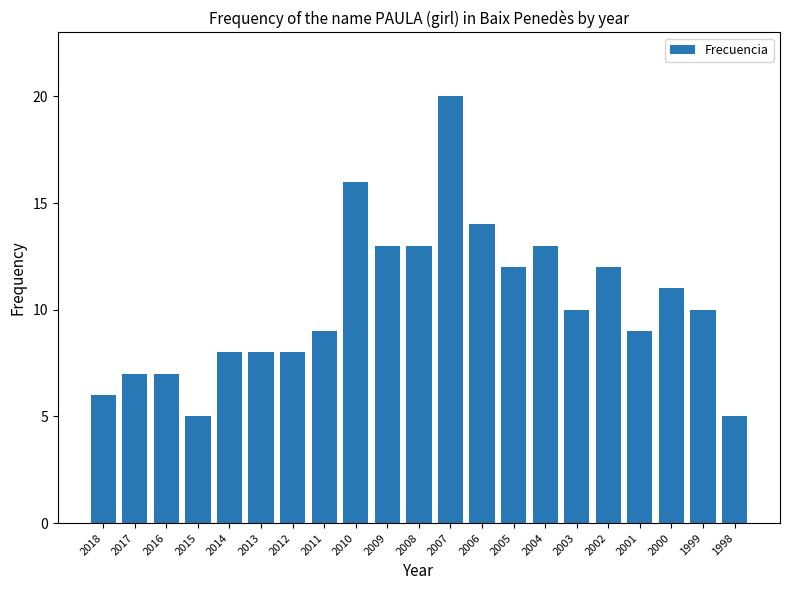

Read the value at 2002, to the nearest 5.

10